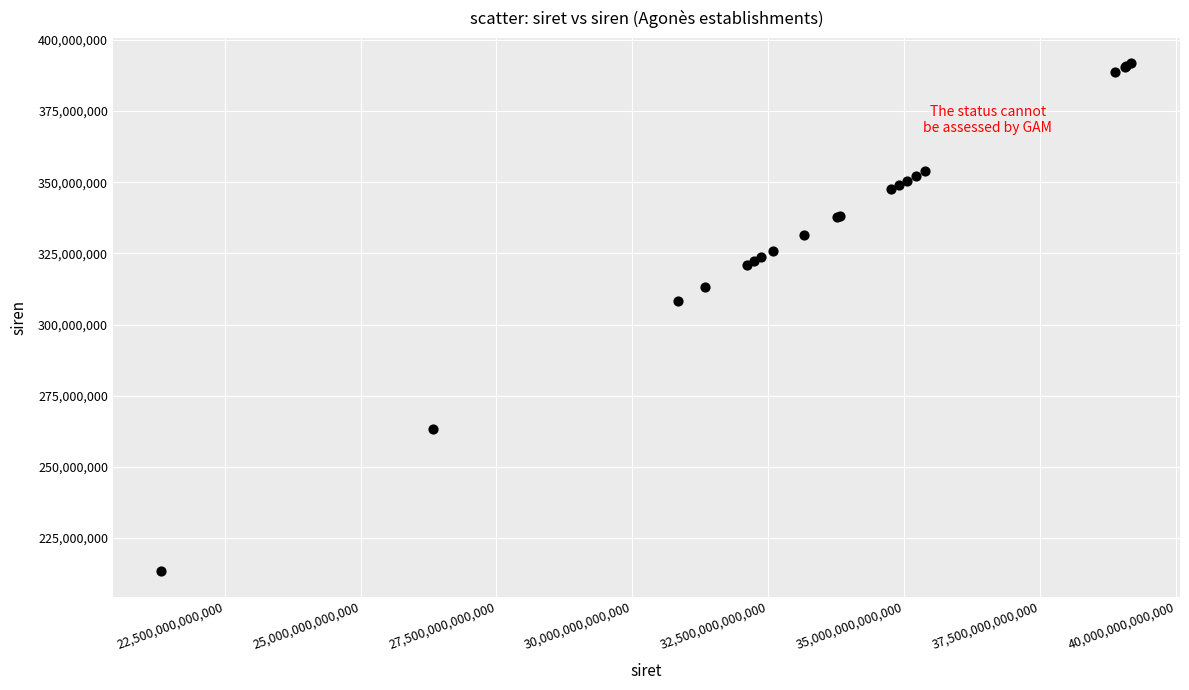

What Y value in the scatter plot is closest to 302590458?

308319359